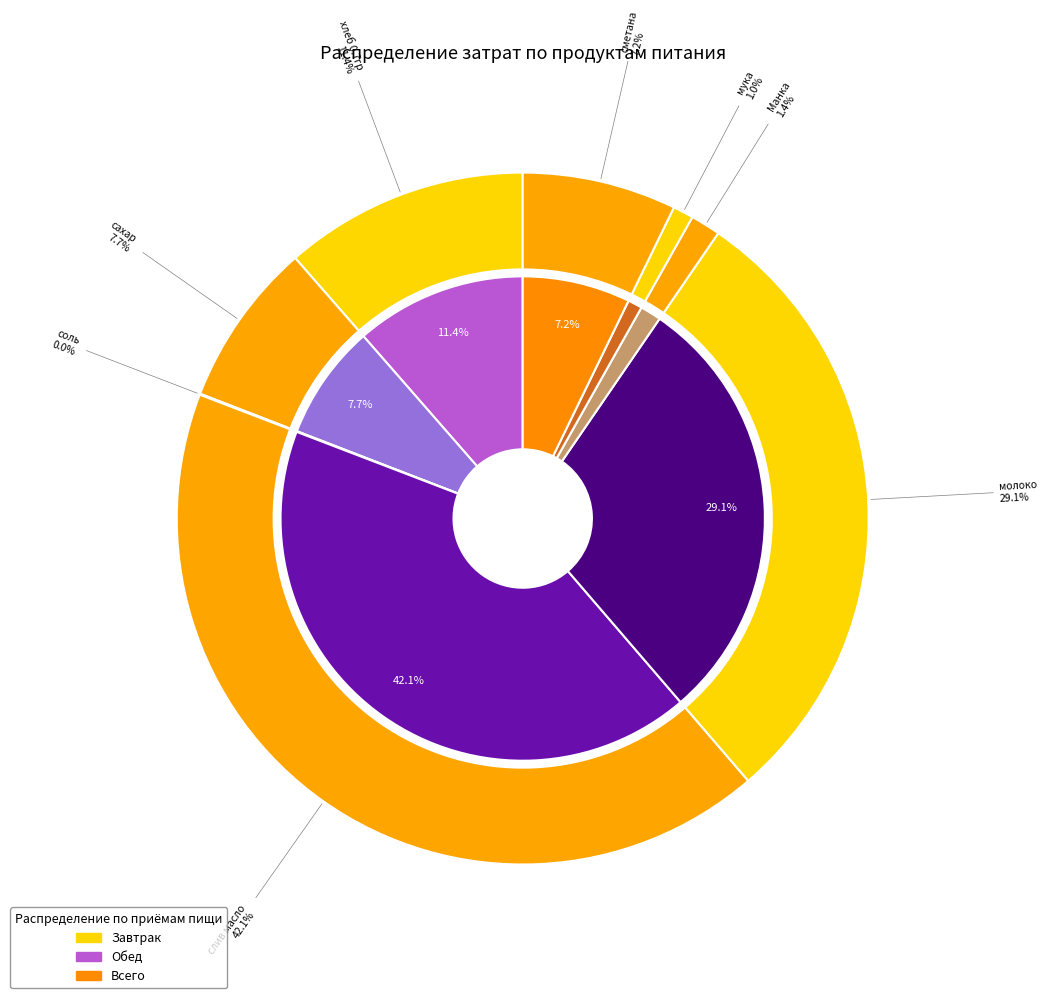

To the nearest percent, what is the difference between the мука and сметана slice percentages?

6%